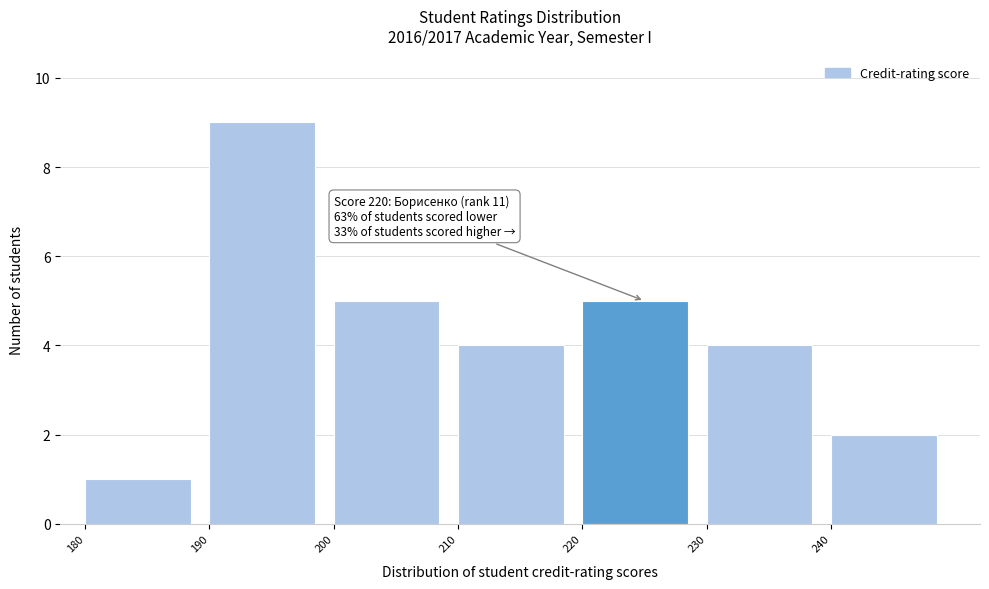

Over which range of the x-axis is the bar tallest?

190 to 200